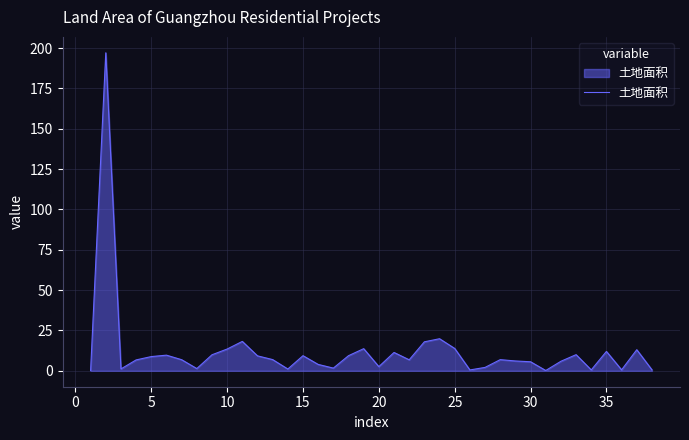

What is the greatest value displayed?

197.1